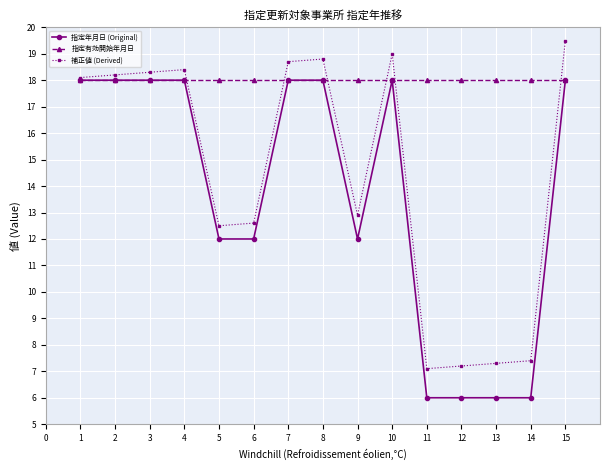

What is the value of the 指定年月日 (Original) point at the 2nd from the left?

18.0